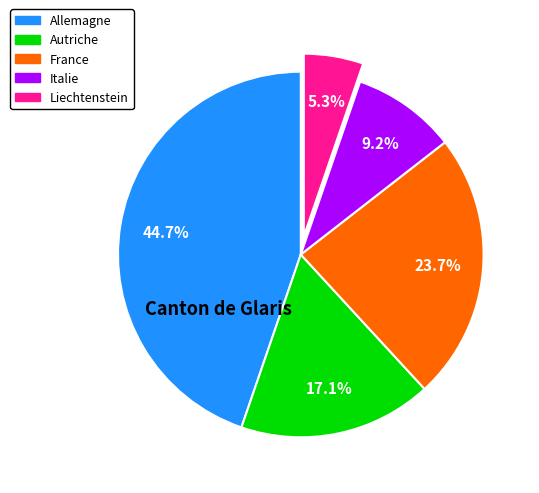

Does any single category account for the majority?

No